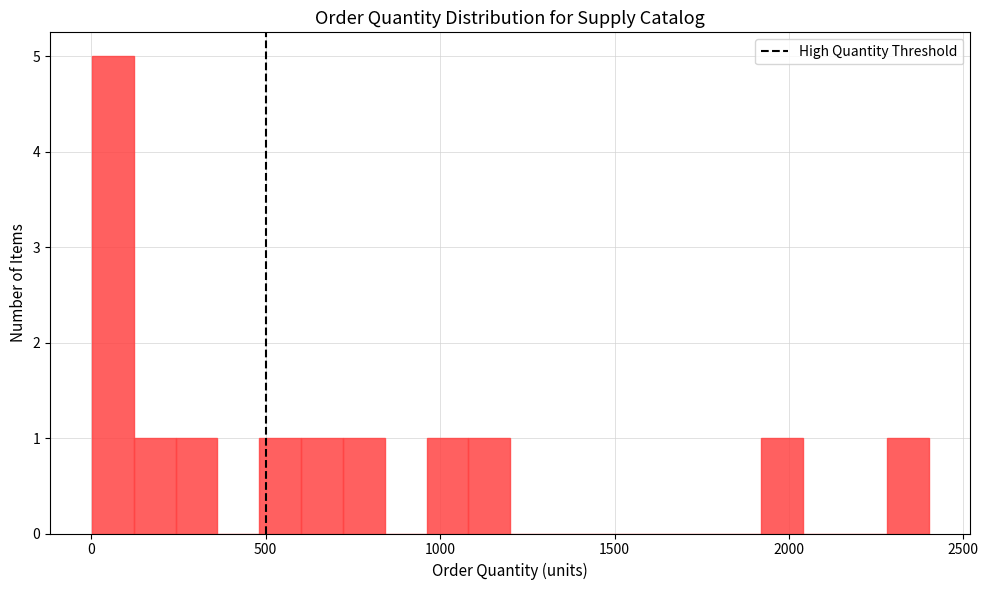

Read against the x-axis, roughly where is the centre of the tallest bar?

50